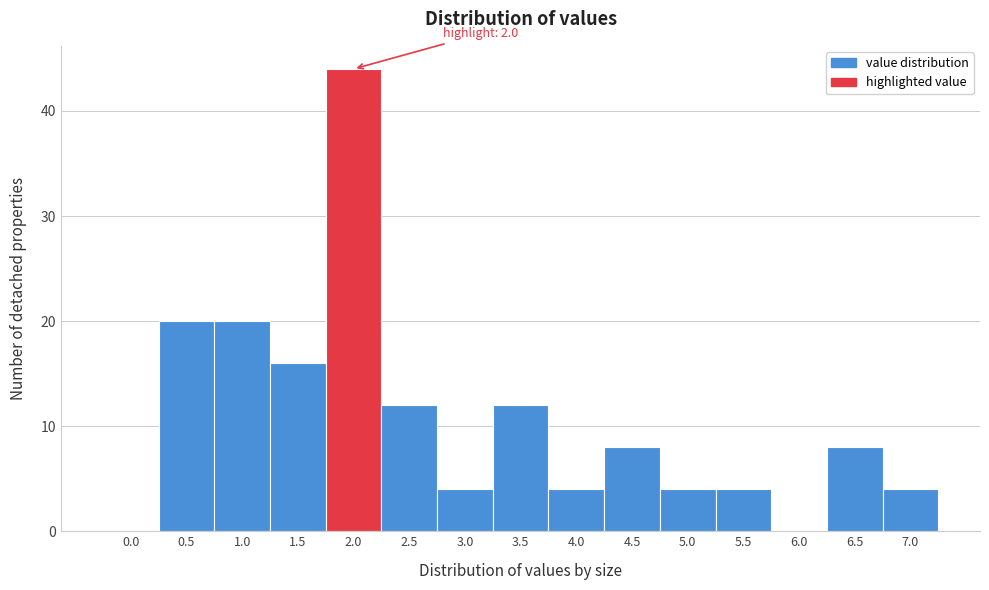

Reading left to right, transcribe all the data shown in this chart.

0.0=0	0.5=20	1.0=20	1.5=16	2.0=44	2.5=12	3.0=4	3.5=12	4.0=4	4.5=8	5.0=4	5.5=4	6.0=0	6.5=8	7.0=4